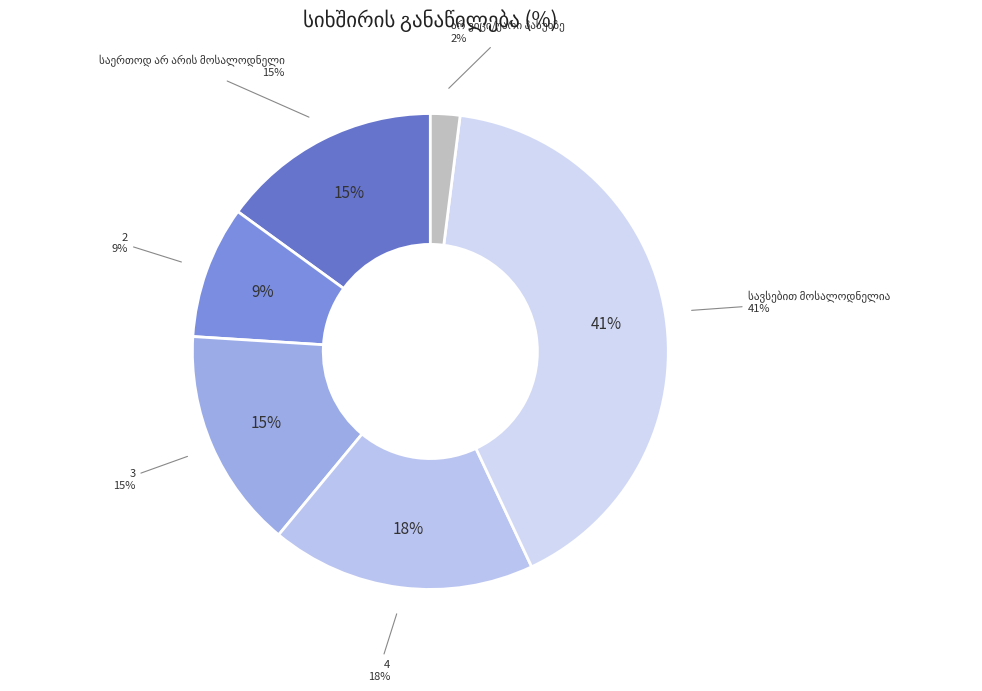

What is the smallest slice in the pie chart?

არ ვიცი/უარი პასუხზე